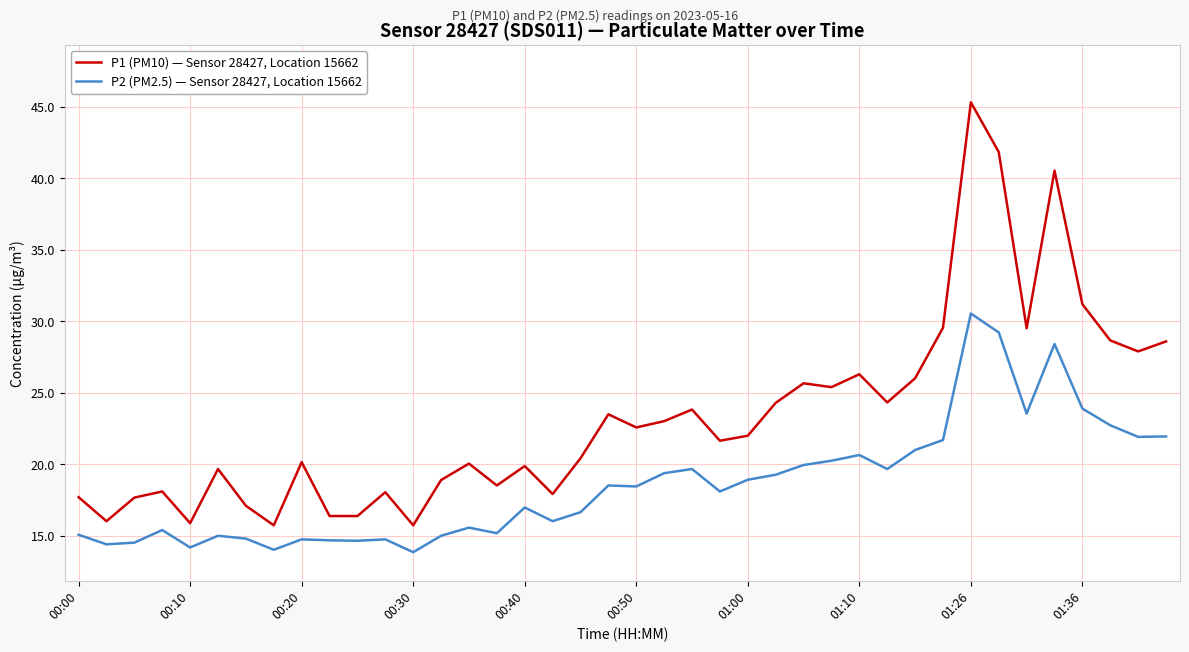

What is the highest value of the P1 (PM10) — Sensor 28427, Location 15662 series?

45.3